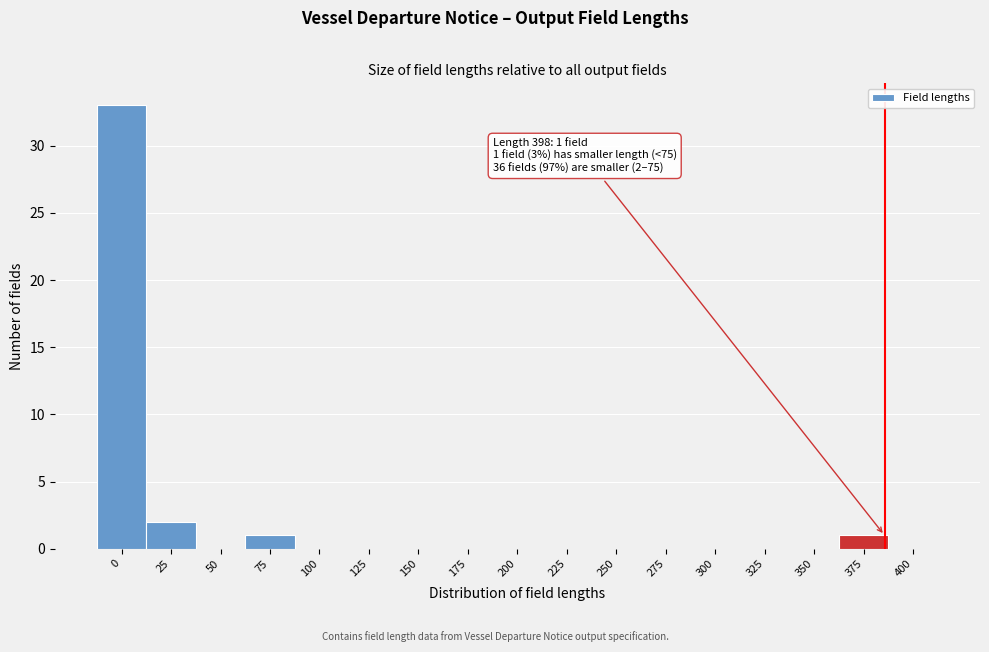

Reading left to right, transcribe all the data shown in this chart.

0=33	25=2	50=0	75=1	100=0	125=0	150=0	175=0	200=0	225=0	250=0	275=0	300=0	325=0	350=0	375=1	400=0